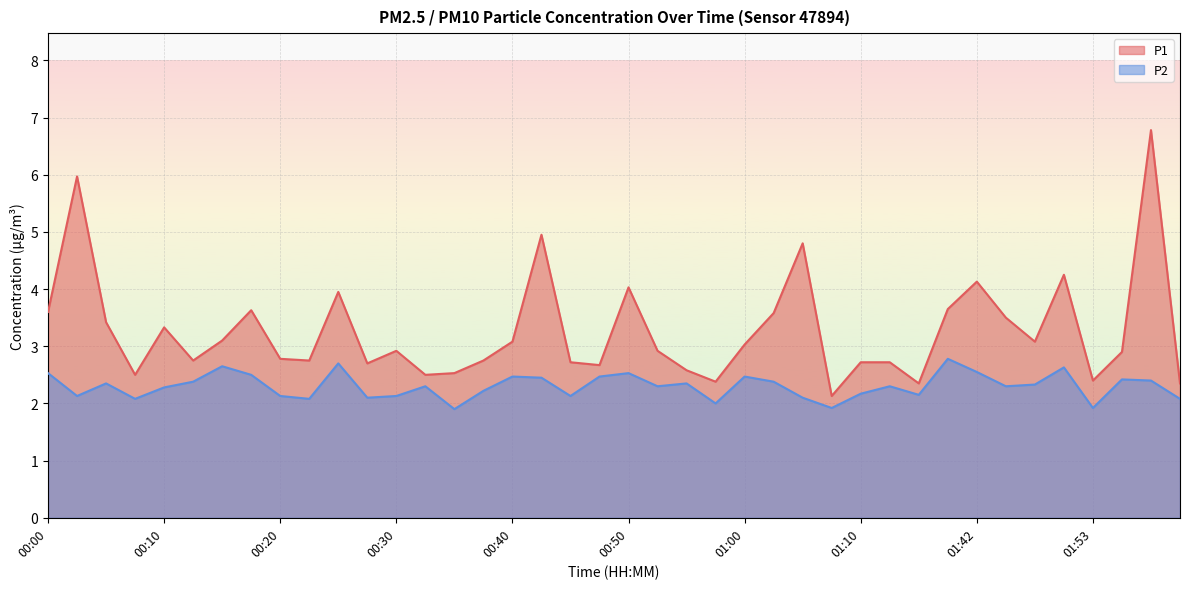

Reading right to left, extract all data points from this chart.

P1: 2.4	6.8	2.9	2.4	4.2	3.1	3.5	4.1	3.6	2.4	2.7	2.7	2.1	4.8	3.6	3.0	2.4	2.6	2.9	4.0	2.7	2.7	5.0	3.1	2.8	2.5	2.5	2.9	2.7	4.0	2.8	2.8	3.6	3.1	2.8	3.3	2.5	3.4	6.0	3.6
P2: 2.1	2.4	2.4	1.9	2.6	2.3	2.3	2.5	2.8	2.1	2.3	2.2	1.9	2.1	2.4	2.5	2.0	2.4	2.3	2.5	2.5	2.1	2.5	2.5	2.2	1.9	2.3	2.1	2.1	2.7	2.1	2.1	2.5	2.6	2.4	2.3	2.1	2.4	2.1	2.5